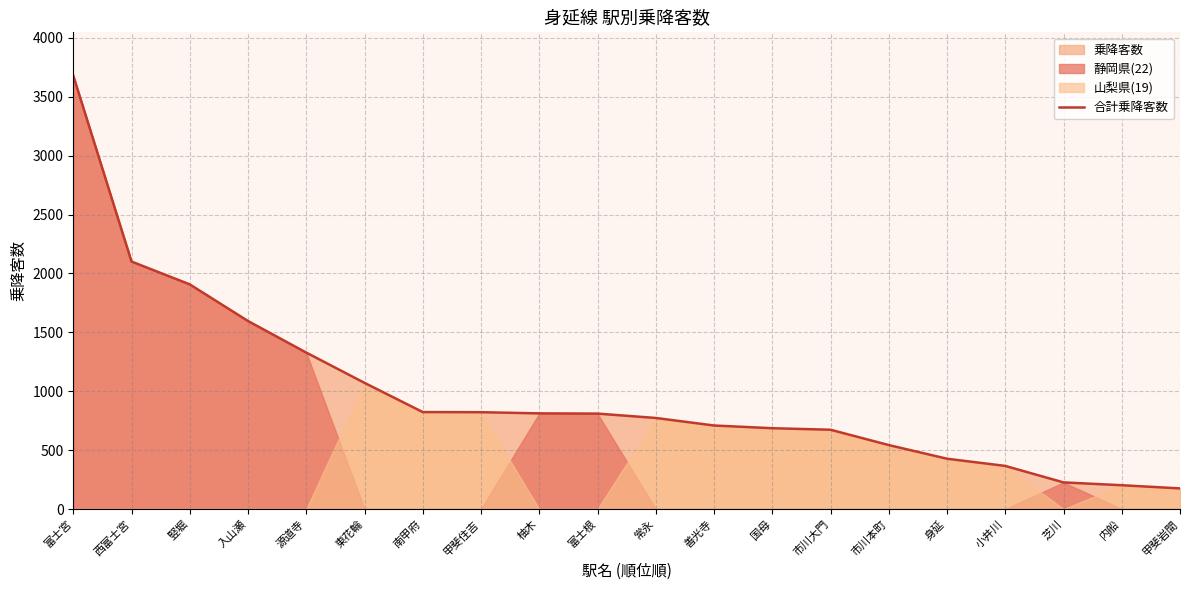

What is the value of the 3rd point from the left?

1907